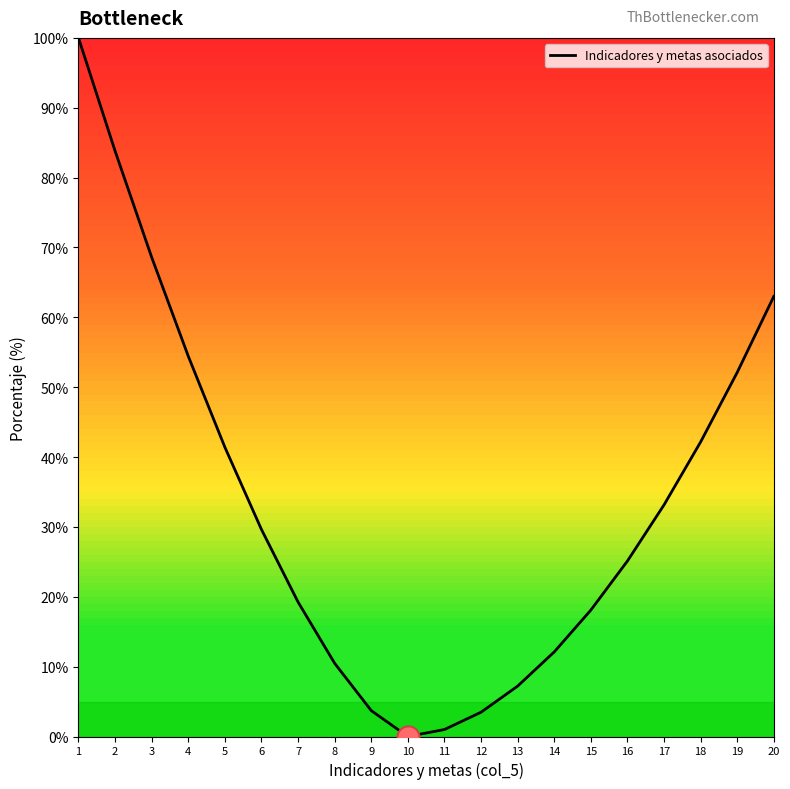

What is the change in value from 2 to 13?

-76.6